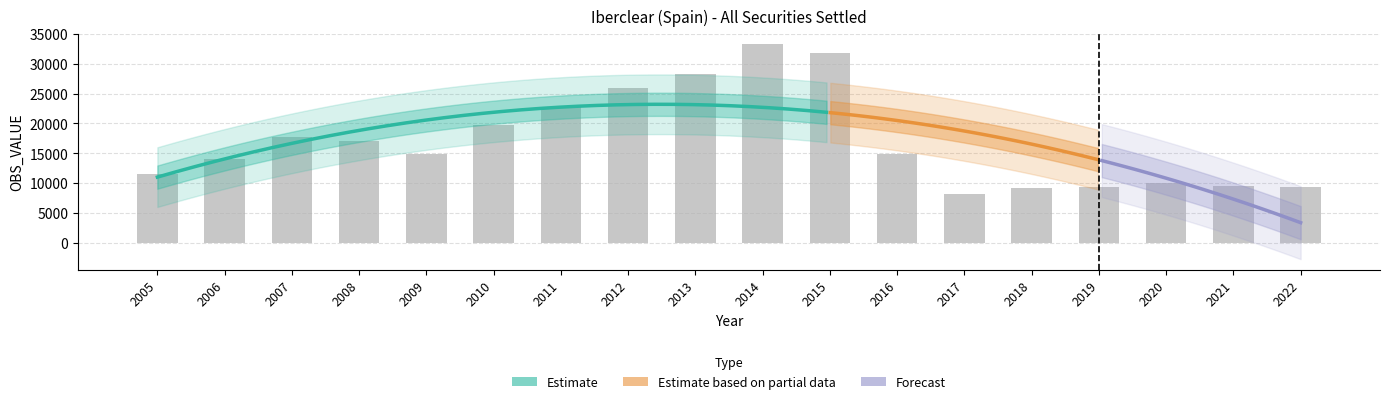

How many bars are there in total?

18